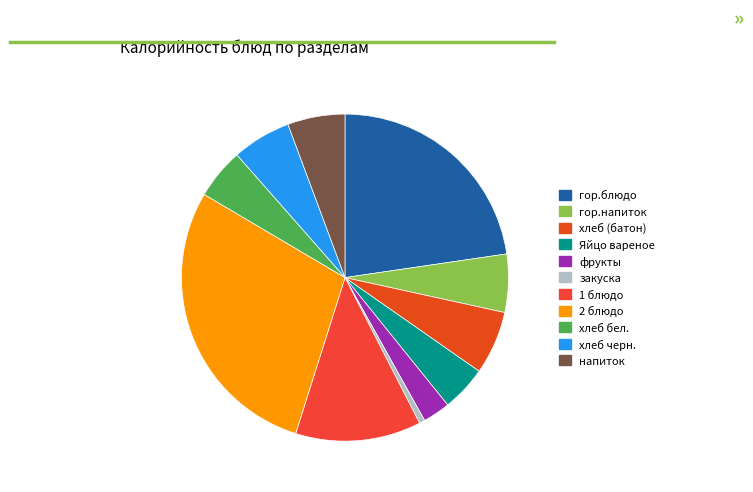

To the nearest percent, what is the difference between the largest and smallest slice percentages?

28%